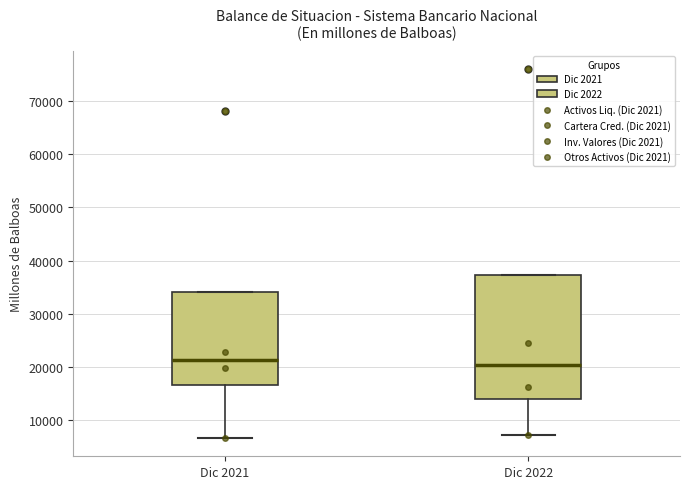

Where is the lower edge of the box for Dic 2021 on the y-axis? The values are not printed on the chart, so give them approximately, as read against the axis.

17000